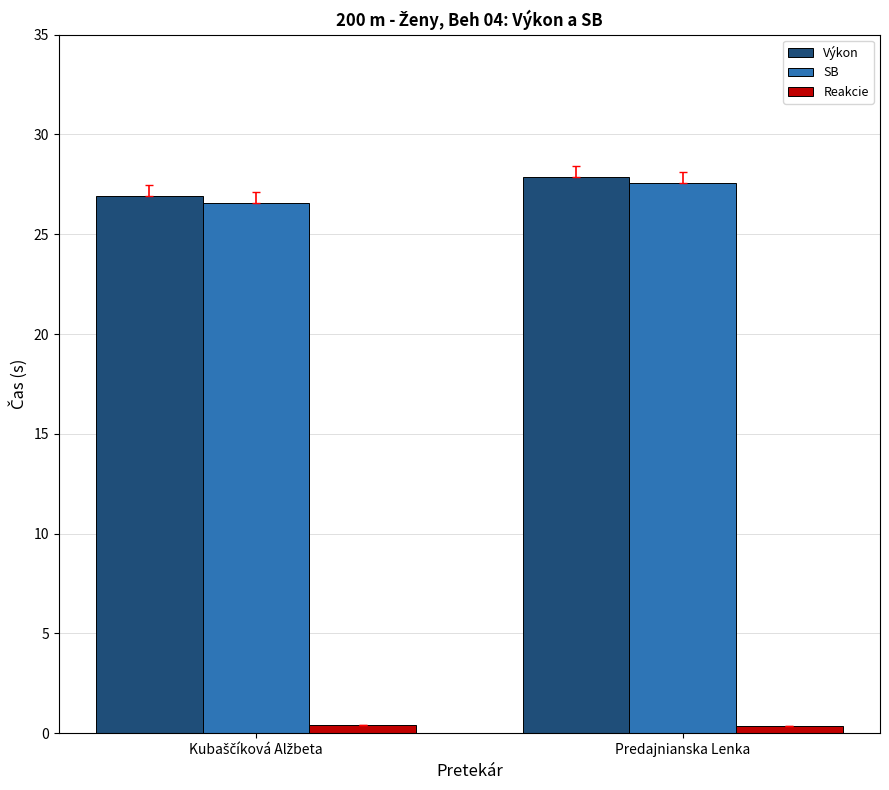

Is the value of Reakcie at Predajnianska Lenka greater than the value of Výkon at Predajnianska Lenka?

No